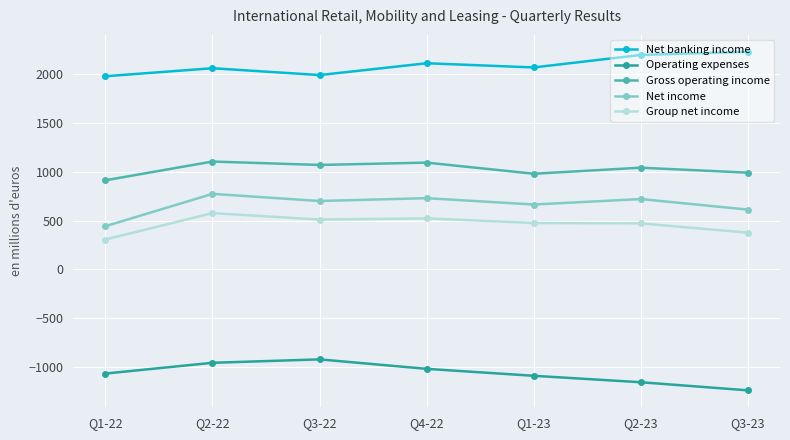

True or false: Net banking income and Net income cross at least once.

False